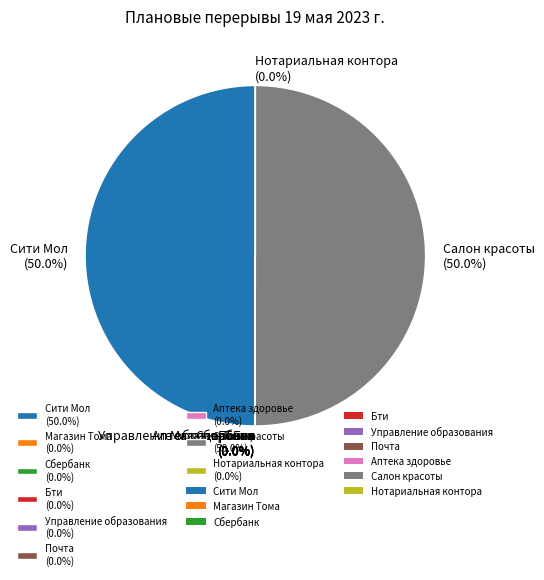

To the nearest percent, what percentage of the pie is Сити Мол?

50%